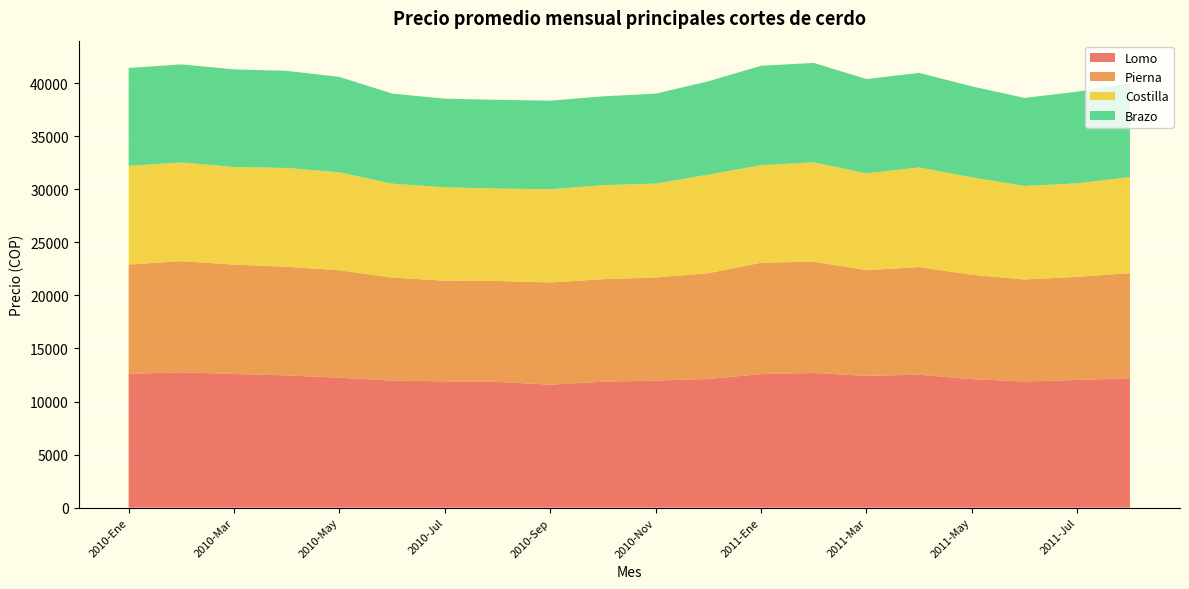

Reading left to right, transcribe all the data shown in this chart.

Lomo: 12610	12750	12600	12460	12250	11970	11900	11850	11590	11870	11970	12130	12590	12690	12420	12530	12110	11890	12030	12200
Pierna: 10300	10480	10300	10240	10120	9710	9490	9510	9630	9660	9720	9960	10490	10490	9960	10140	9840	9610	9720	9900
Costilla: 9300	9300	9200	9310	9230	8850	8800	8710	8780	8860	8850	9290	9190	9360	9120	9390	9180	8810	8810	9060
Brazo: 9220	9240	9200	9150	8990	8490	8350	8360	8350	8370	8470	8800	9370	9370	8890	8910	8570	8300	8640	8840